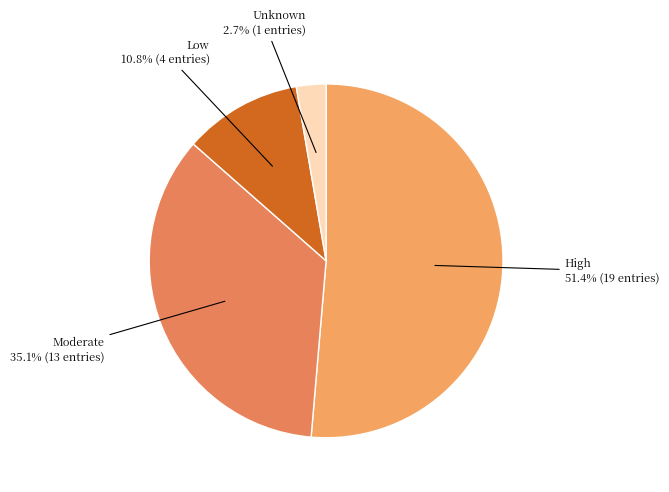

How many segments does this pie chart have?

4